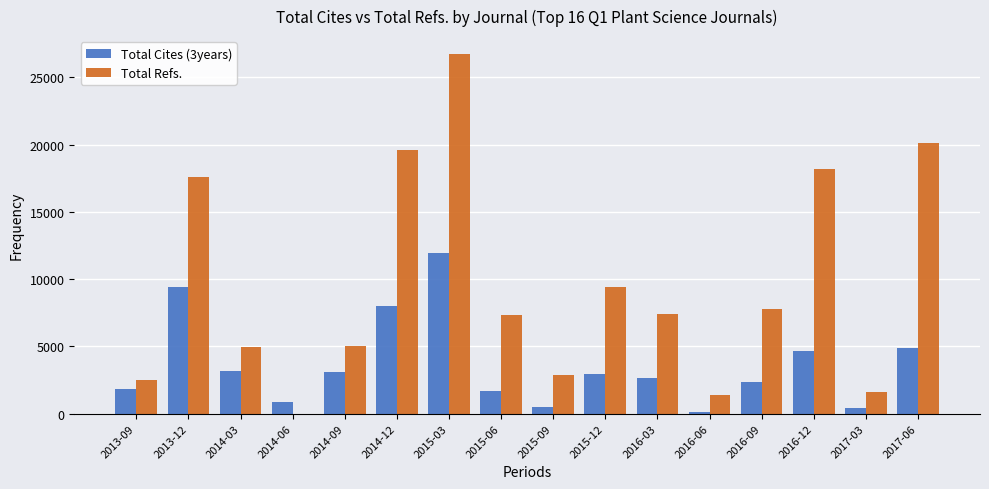

Are the bars horizontal?

No